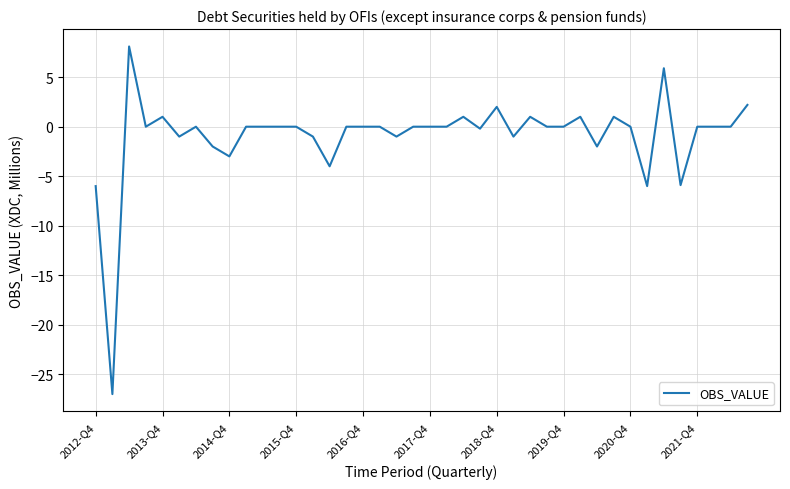

What is the minimum value shown in the chart?

-27.0